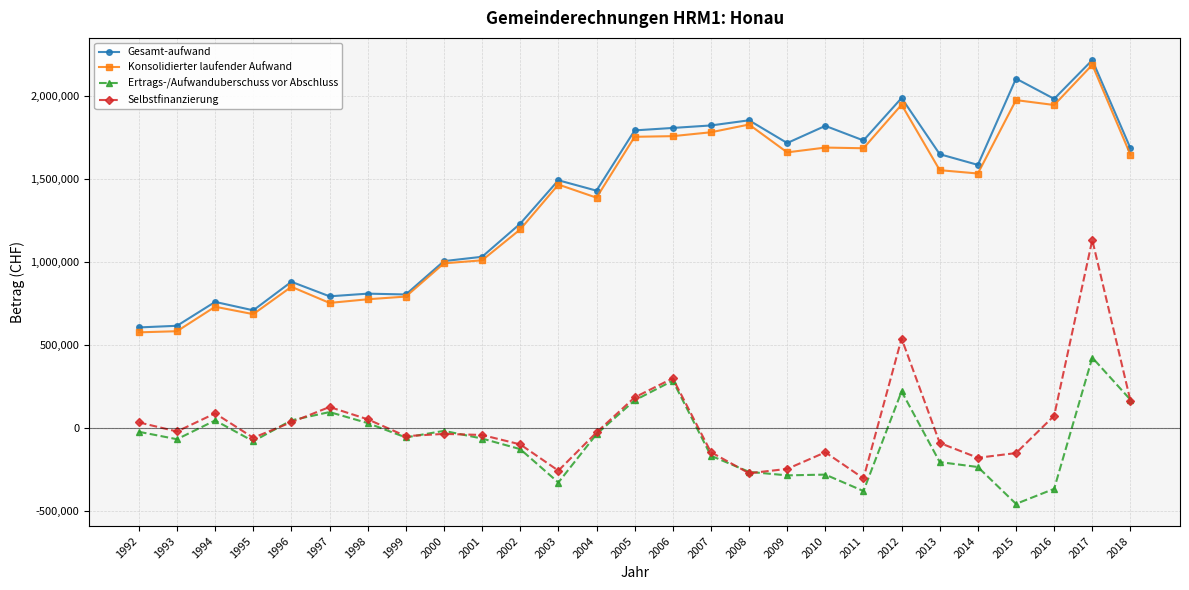

At which category is the sum across all series the highest?

2017